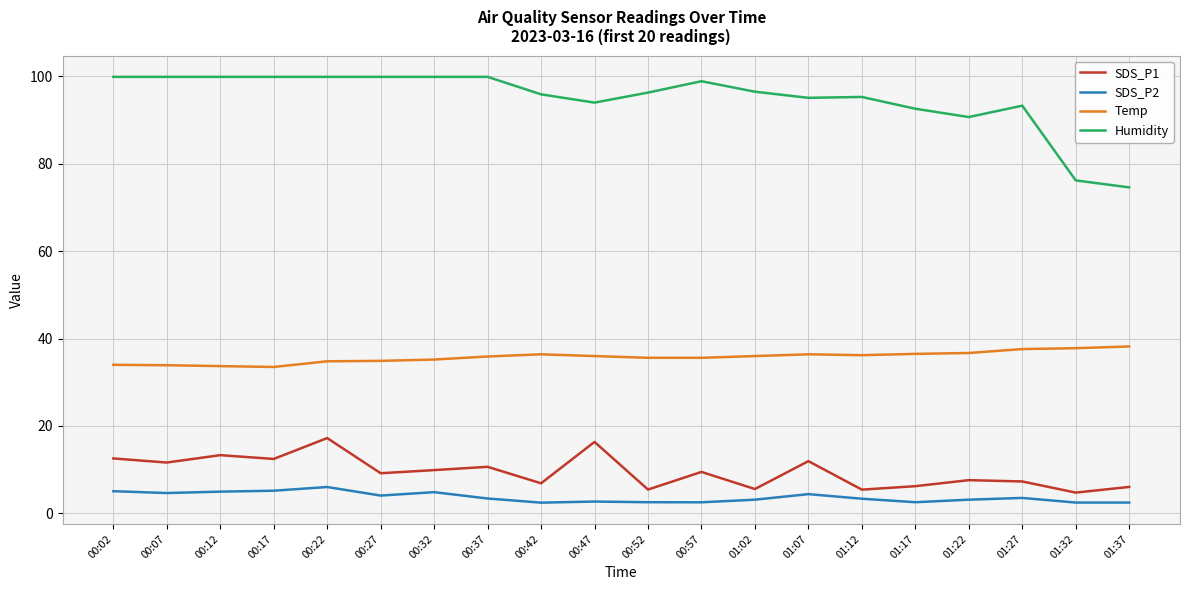

True or false: SDS_P1 has a value of 6.2 at 01:17.

True